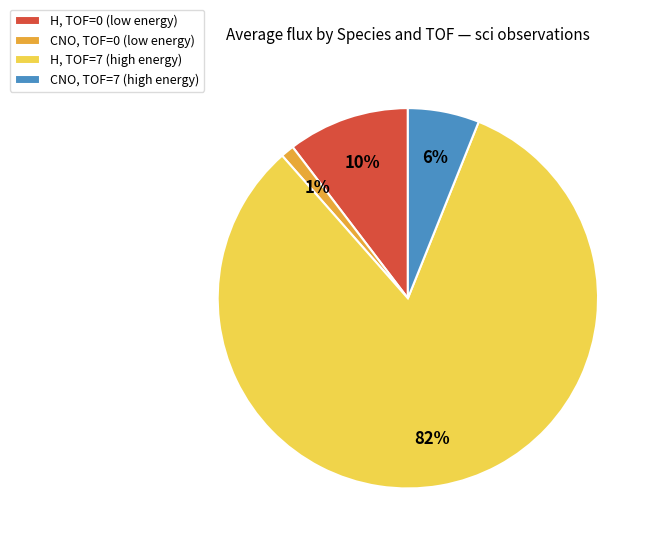

Between H, TOF=7 (high energy) and CNO, TOF=7 (high energy), which is larger?

H, TOF=7 (high energy)